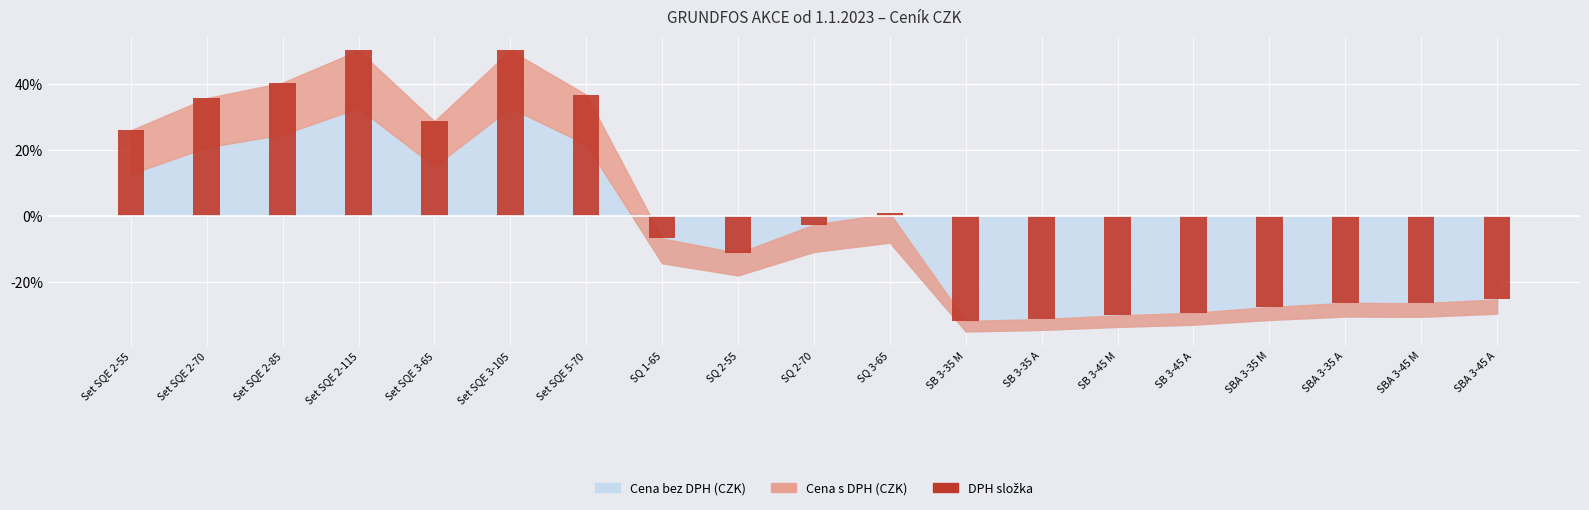

What is the change in value from Set SQE 3-105 to SBA 3-45 M?

-76.3